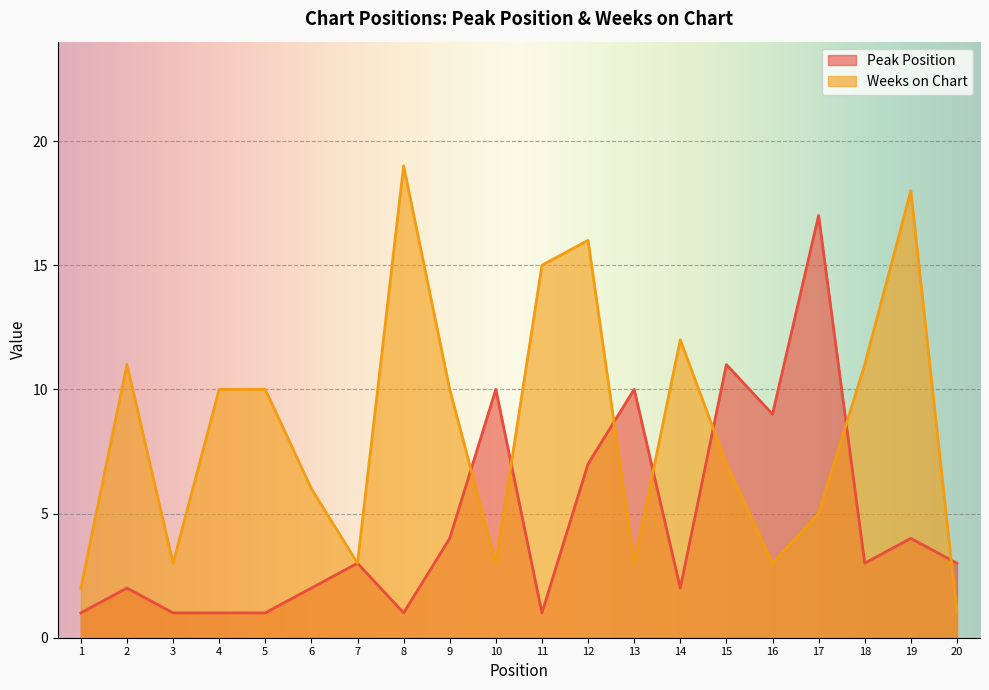

True or false: Weeks on Chart has a value of 7 at 15.

True